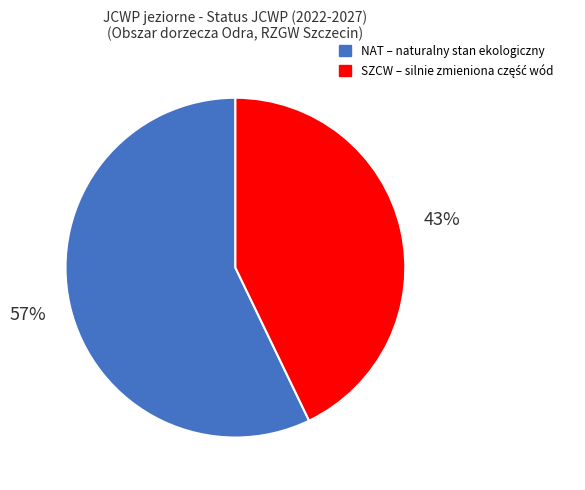

Is the sum of NAT and SZCW greater than half?

Yes